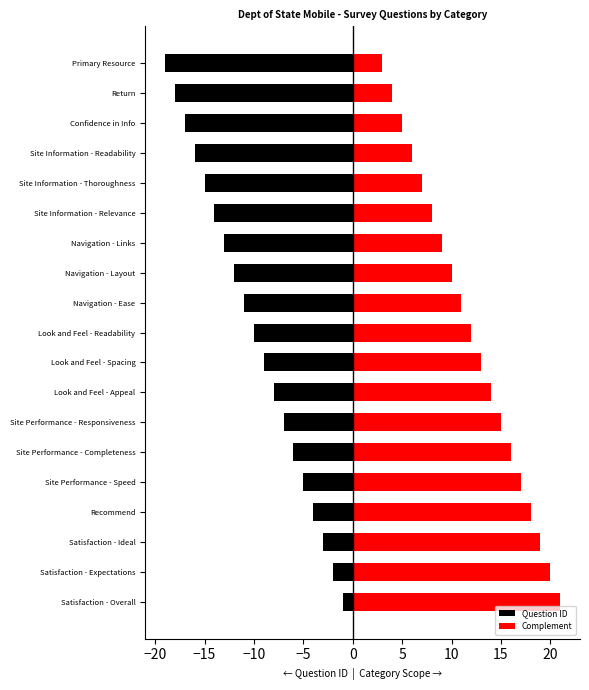

How many data points does each series have?

19